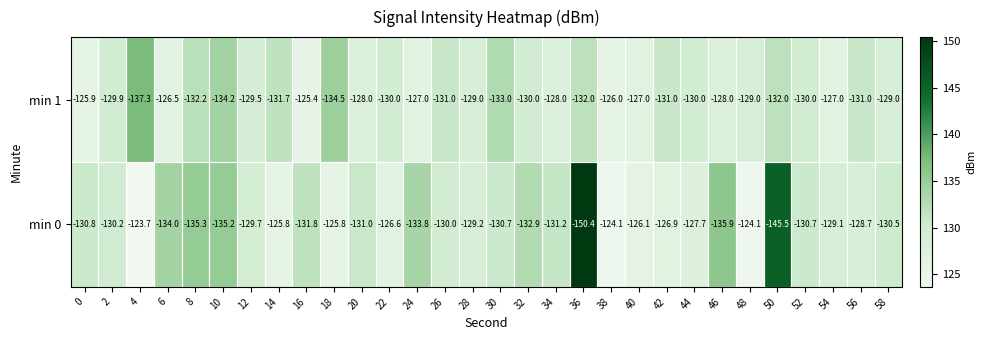

At 26, list the series in order from smallest to largest.

min 1, min 0